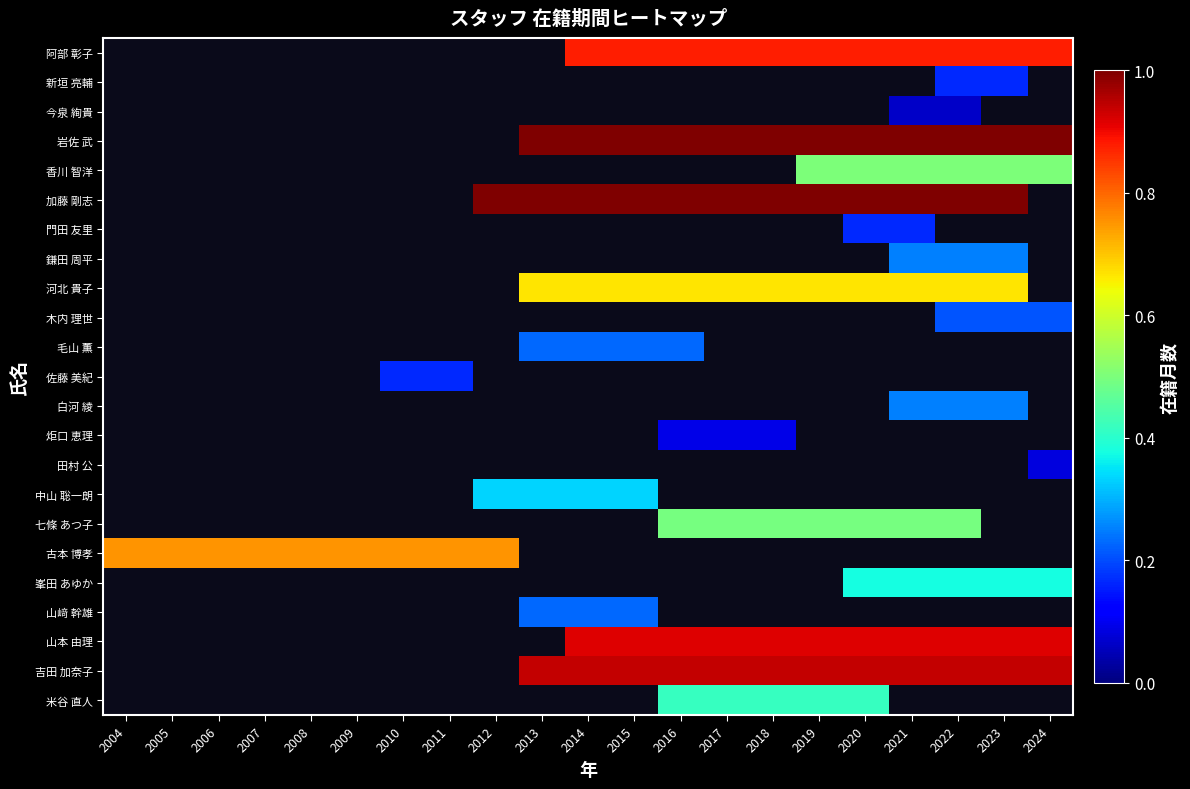

Count the number of categories in the chart.

21